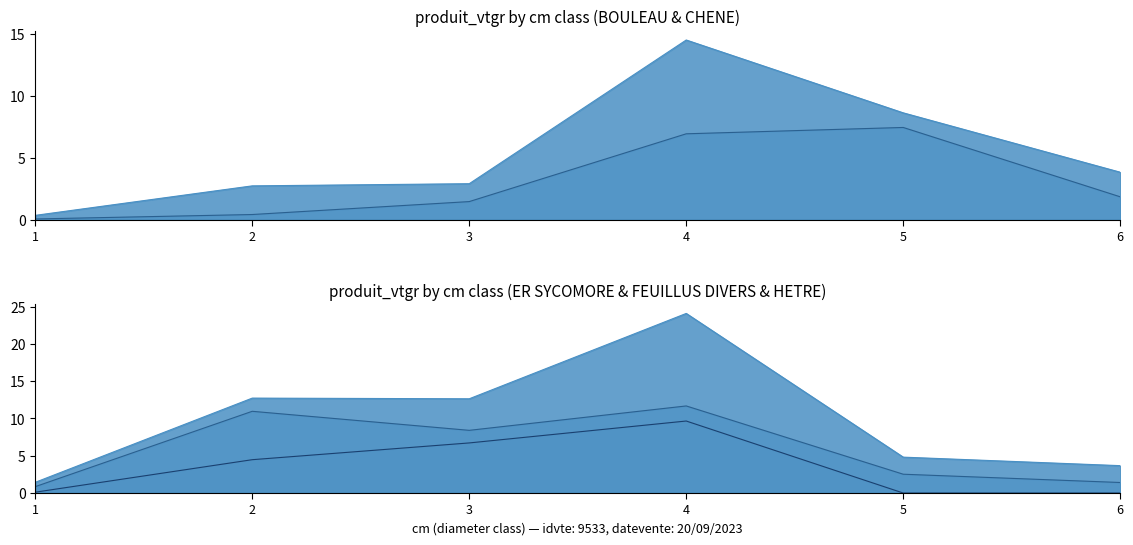

True or false: HETRE and ER SYCOMORE intersect in this chart.

False